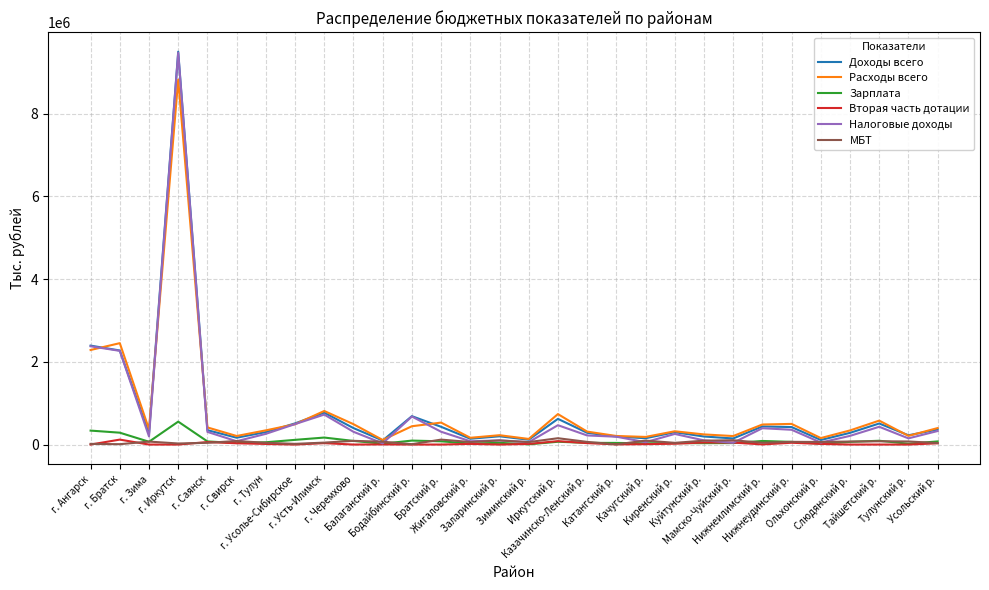

What is the difference between the maximum and minimum values in the Налоговые доходы series?

9446698.8